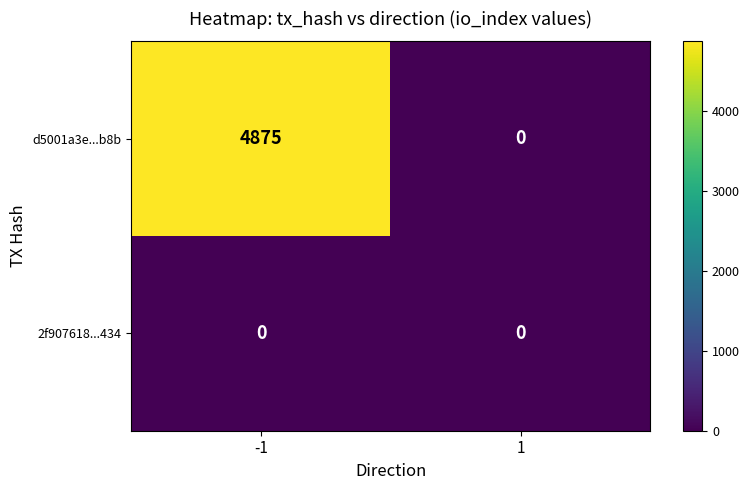

What is the average value of the d5001a3e...b8b series?

2438